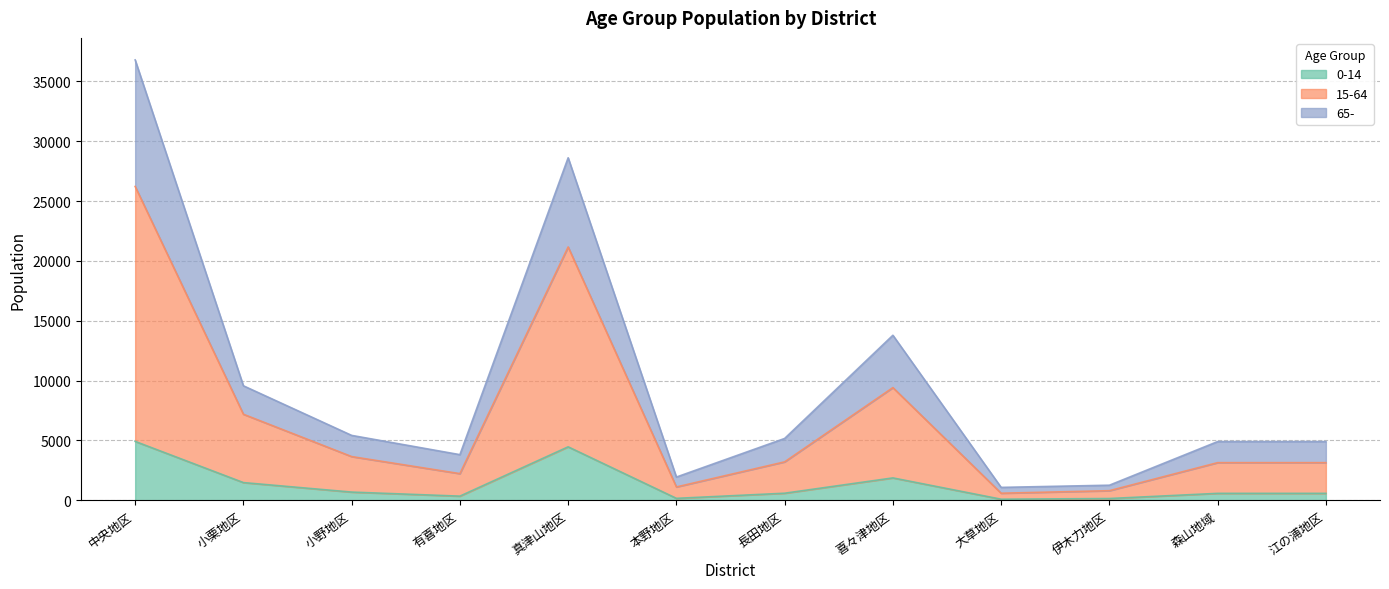

What position from the left is 江の浦地区?

12